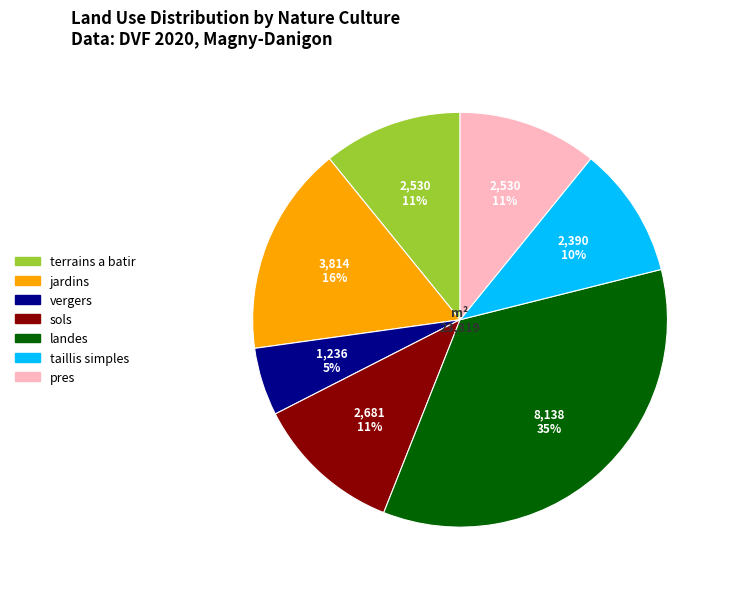

Is there any slice that represents more than half of the pie?

No